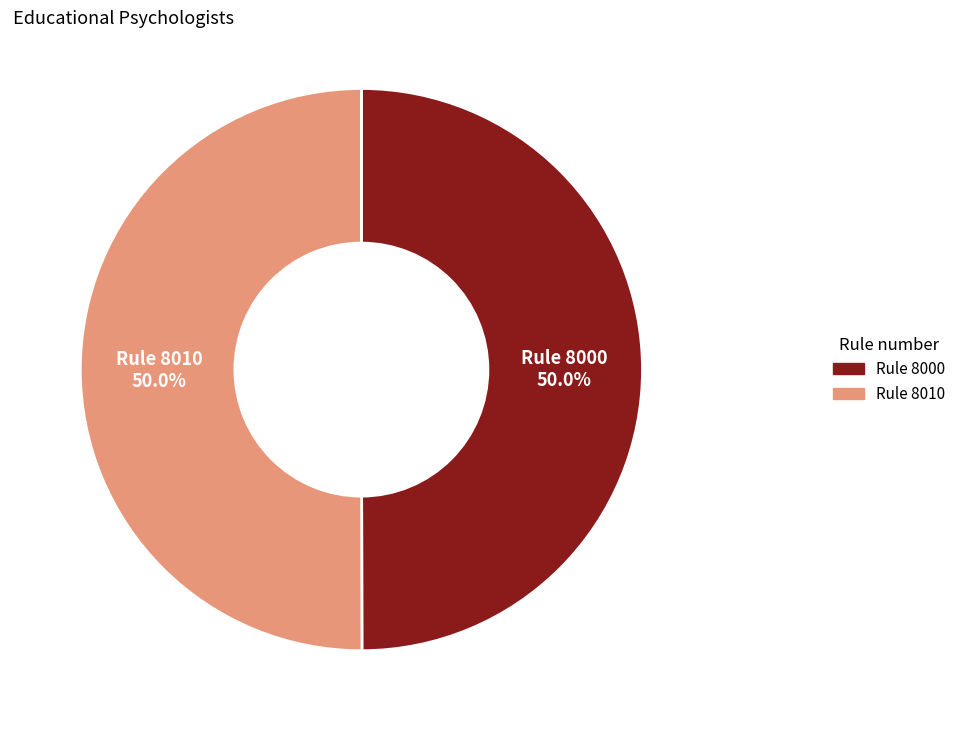

What percentage is the Rule 8010 slice, to the nearest percent?

50%